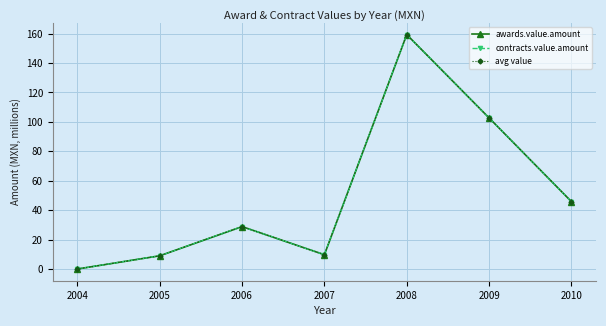

List the labels in order of avg value value, smallest first.

2004, 2005, 2007, 2006, 2010, 2009, 2008